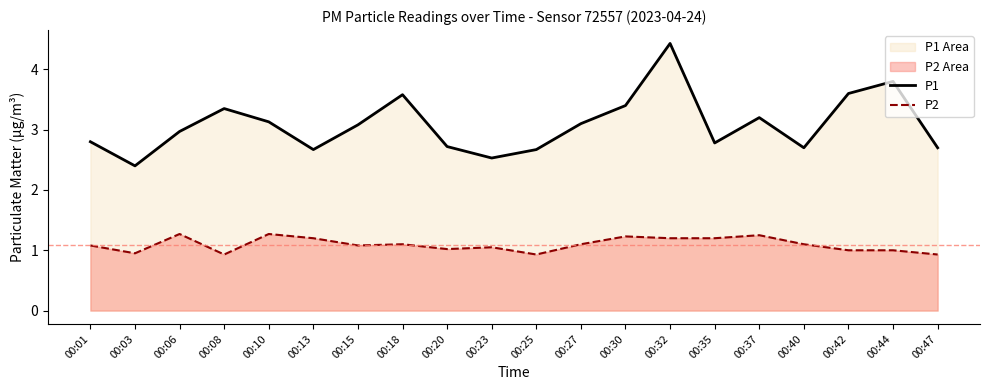

Count the number of data series in this chart.

2